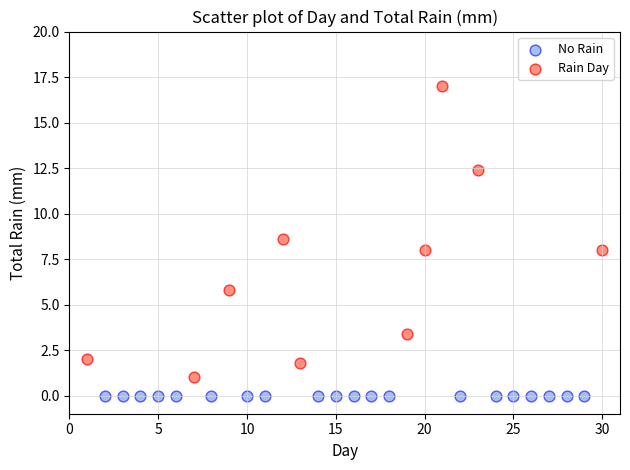

Which series reaches the maximum Y coordinate?

Rain Day